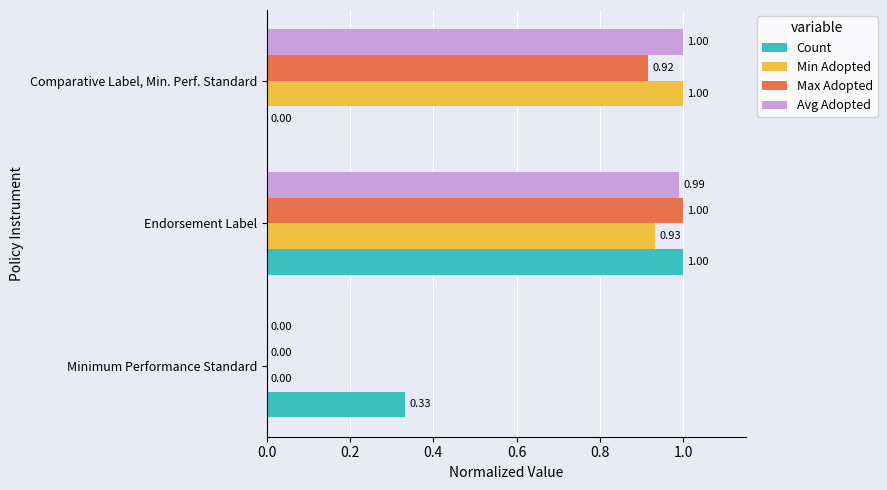

What is the average value of the Count series?

0.4